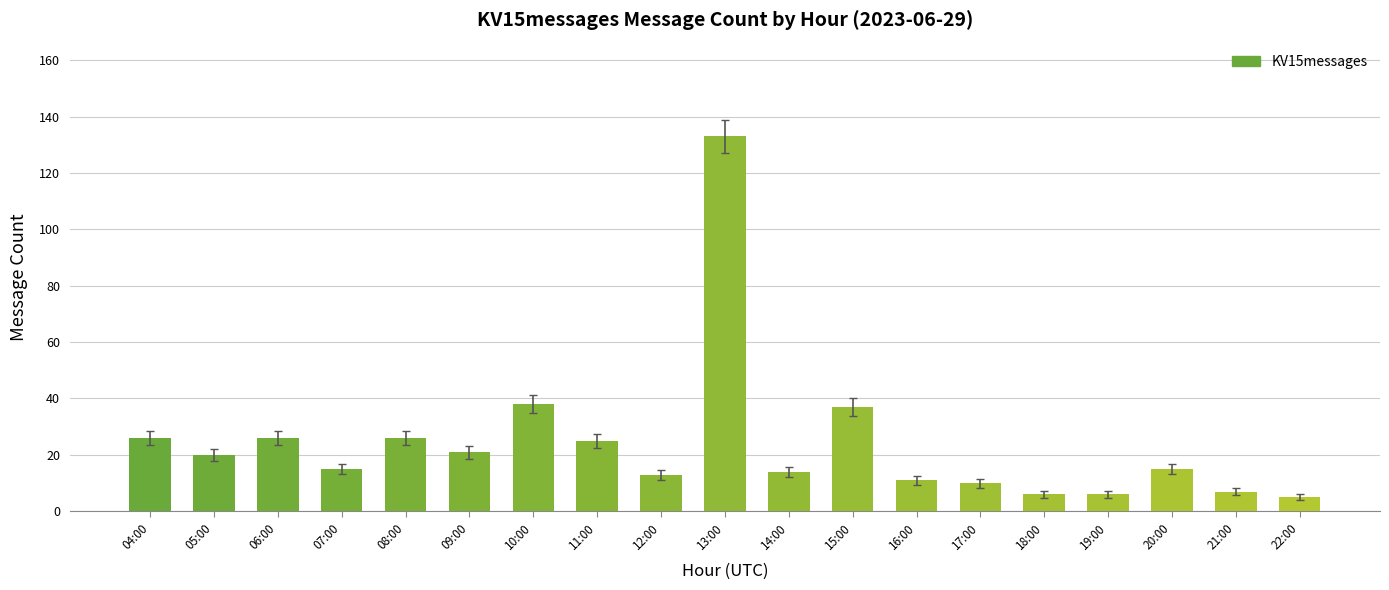

What is the difference between the values at 22:00 and 04:00?

21